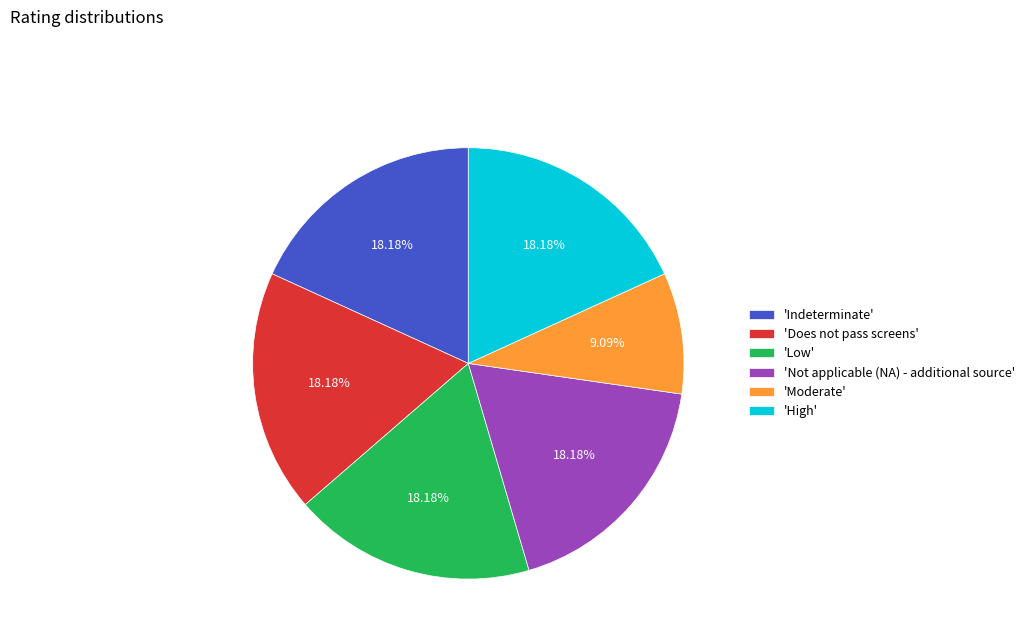

Does 'High' account for over 50% of the chart?

No